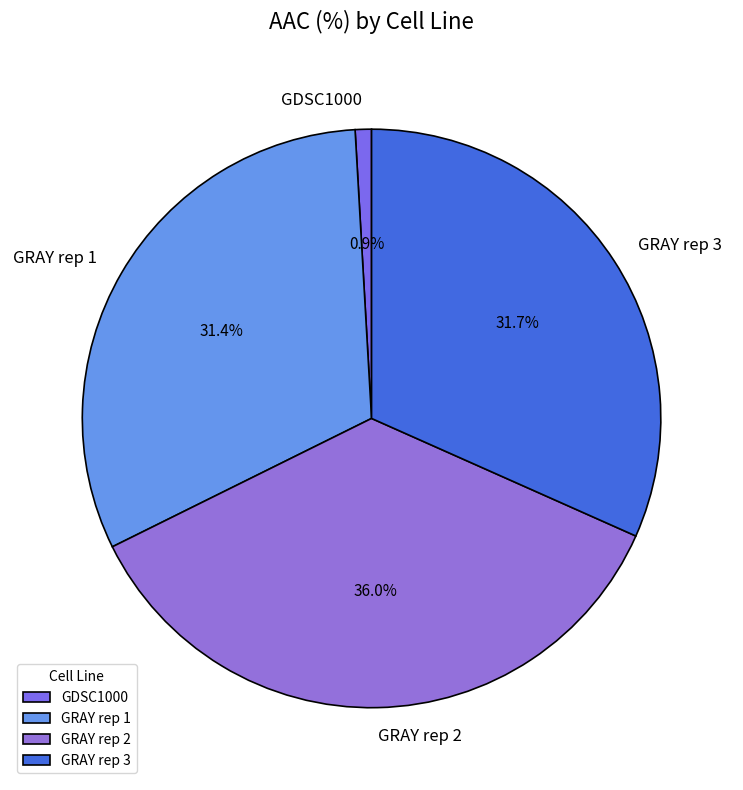

What percentage is the GDSC1000 slice, to the nearest percent?

1%